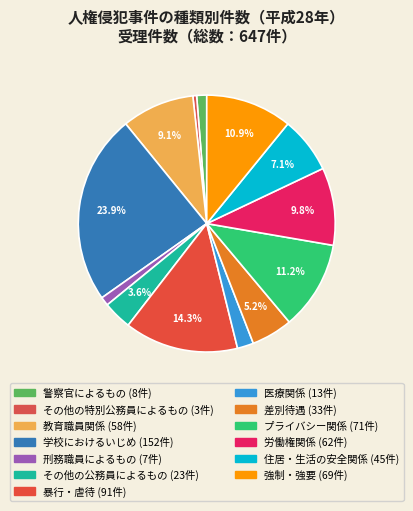

How many segments does this pie chart have?

13